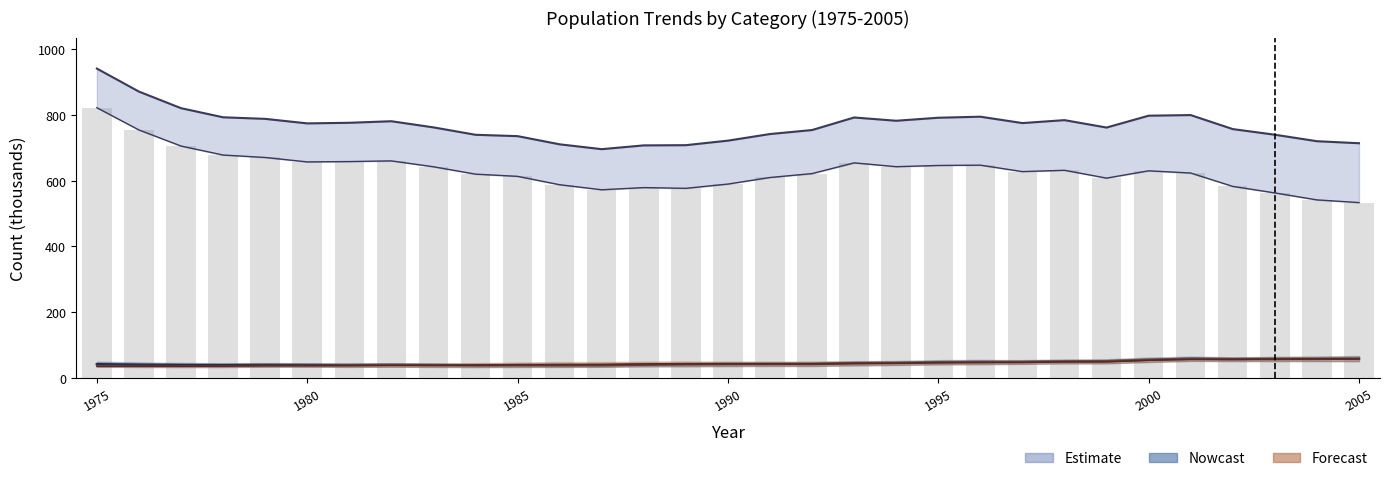

At how many categories does at least one series exceed 826?

2